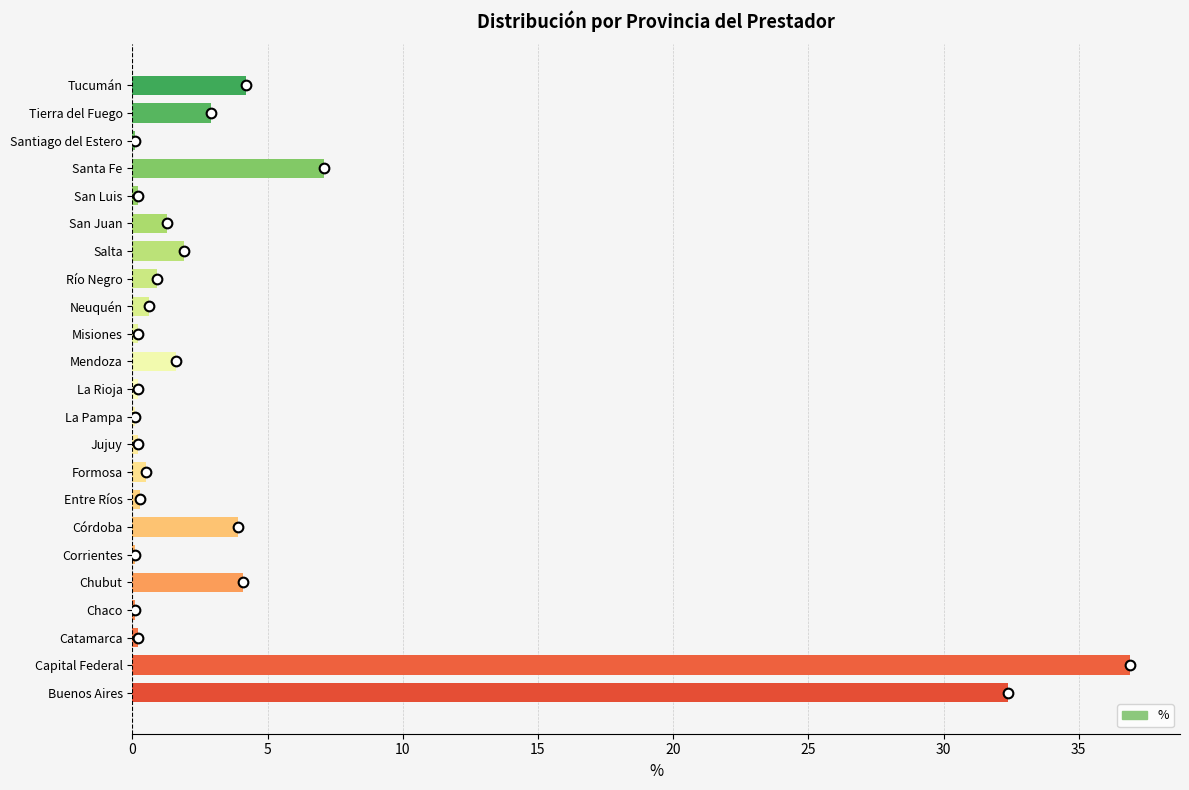

What is the approximate value at Tierra del Fuego?

2.9